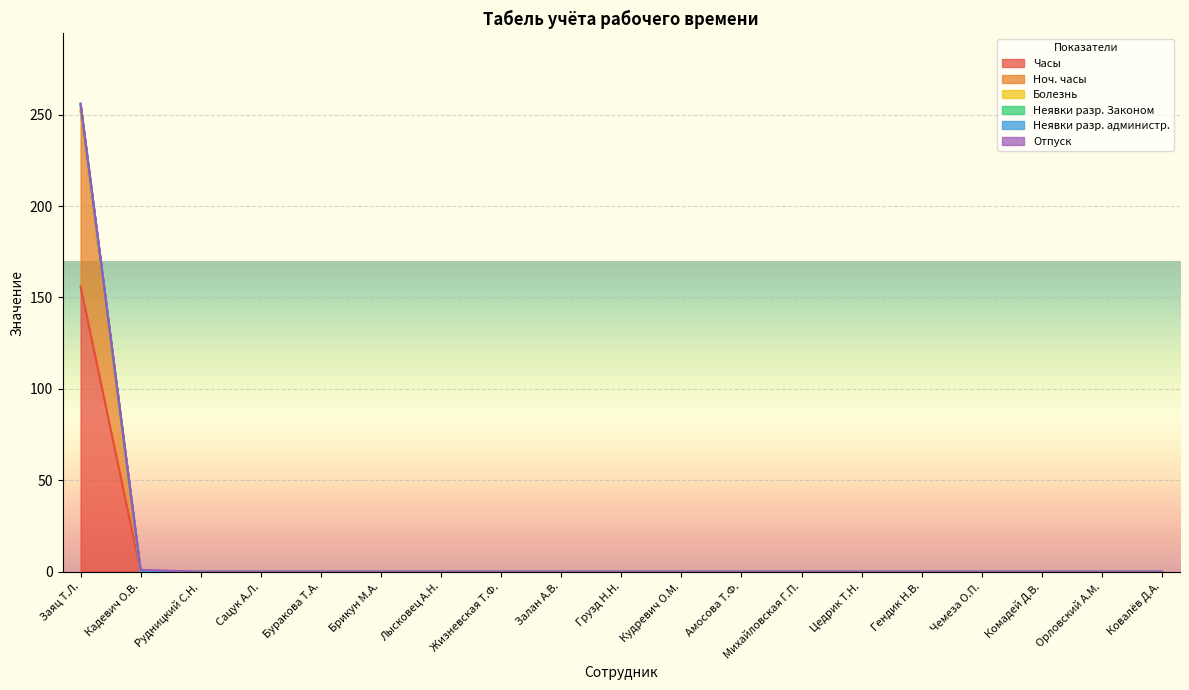

What position from the right is Брикун М.А.?

14